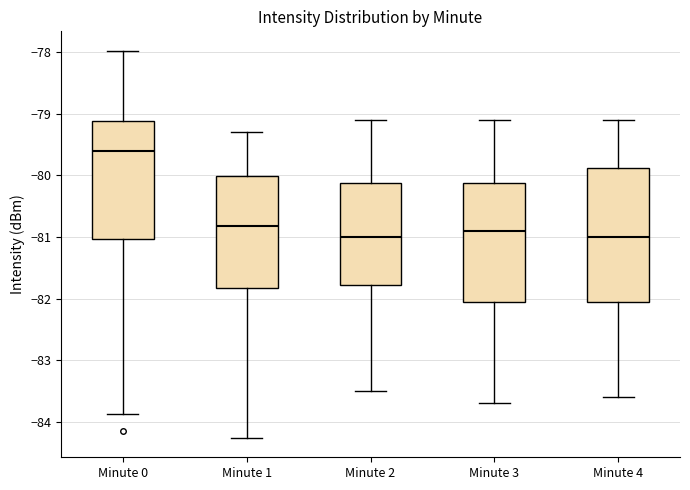

Reading left to right, read every box against the y-axis: the position of its median line, the range the box covers, and the ends of its whiskers. The values are not printed on the chart, so give them approximately, as read against the axis.

Minute 0: median -79.6, box -81.0 to -79.1, whiskers -83.9 to -78.0
Minute 1: median -80.8, box -81.8 to -80.0, whiskers -84.3 to -79.3
Minute 2: median -81.0, box -81.8 to -80.1, whiskers -83.5 to -79.1
Minute 3: median -80.9, box -82.0 to -80.1, whiskers -83.7 to -79.1
Minute 4: median -81.0, box -82.0 to -79.9, whiskers -83.6 to -79.1